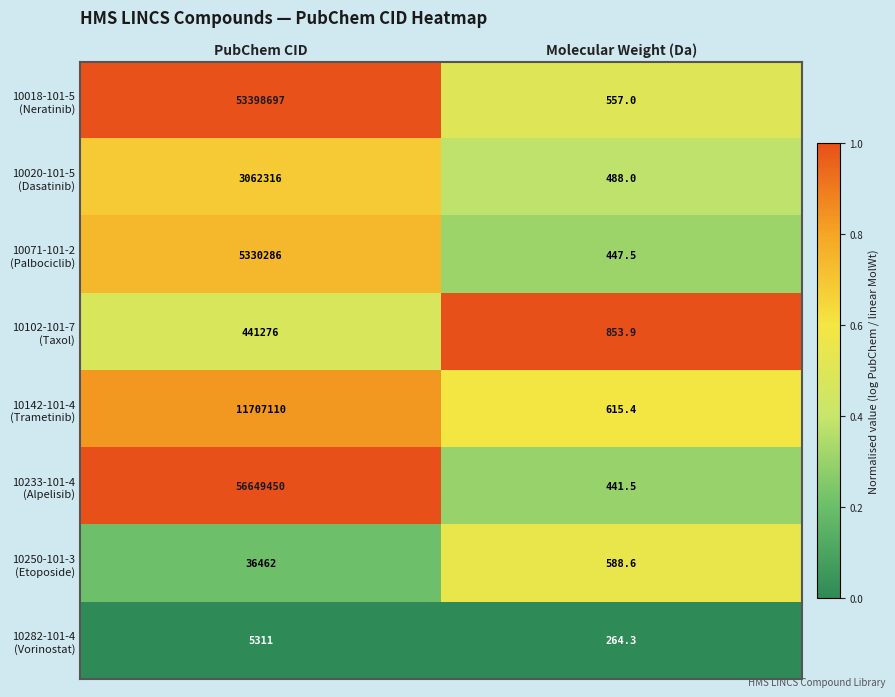

What is the total value across all series at PubChem CID?

130630908.0